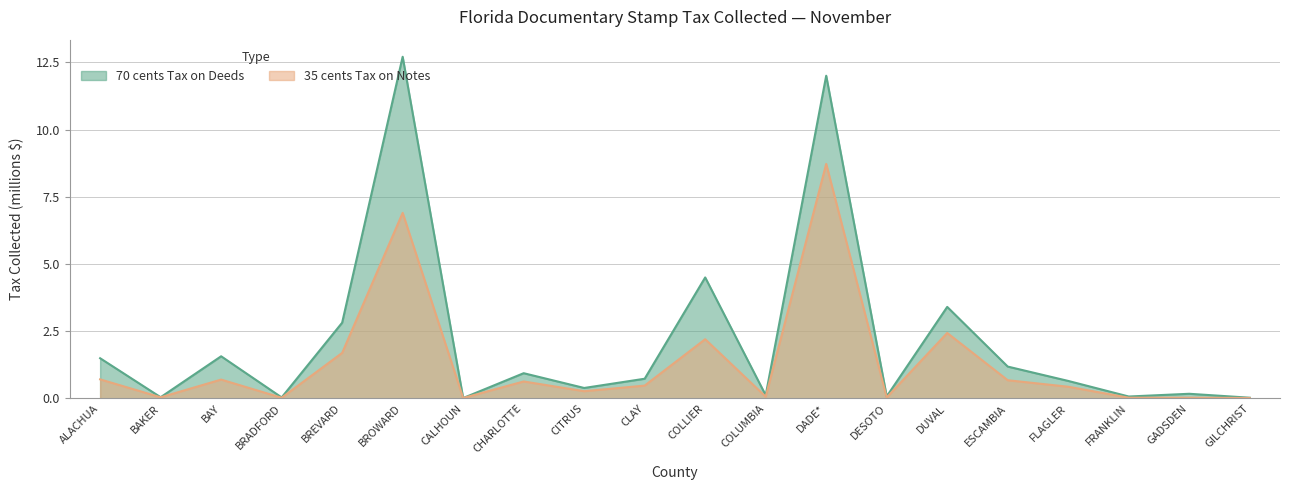

Is the value of 35 cents Tax on Notes at ALACHUA greater than the value of 70 cents Tax on Deeds at BRADFORD?

Yes